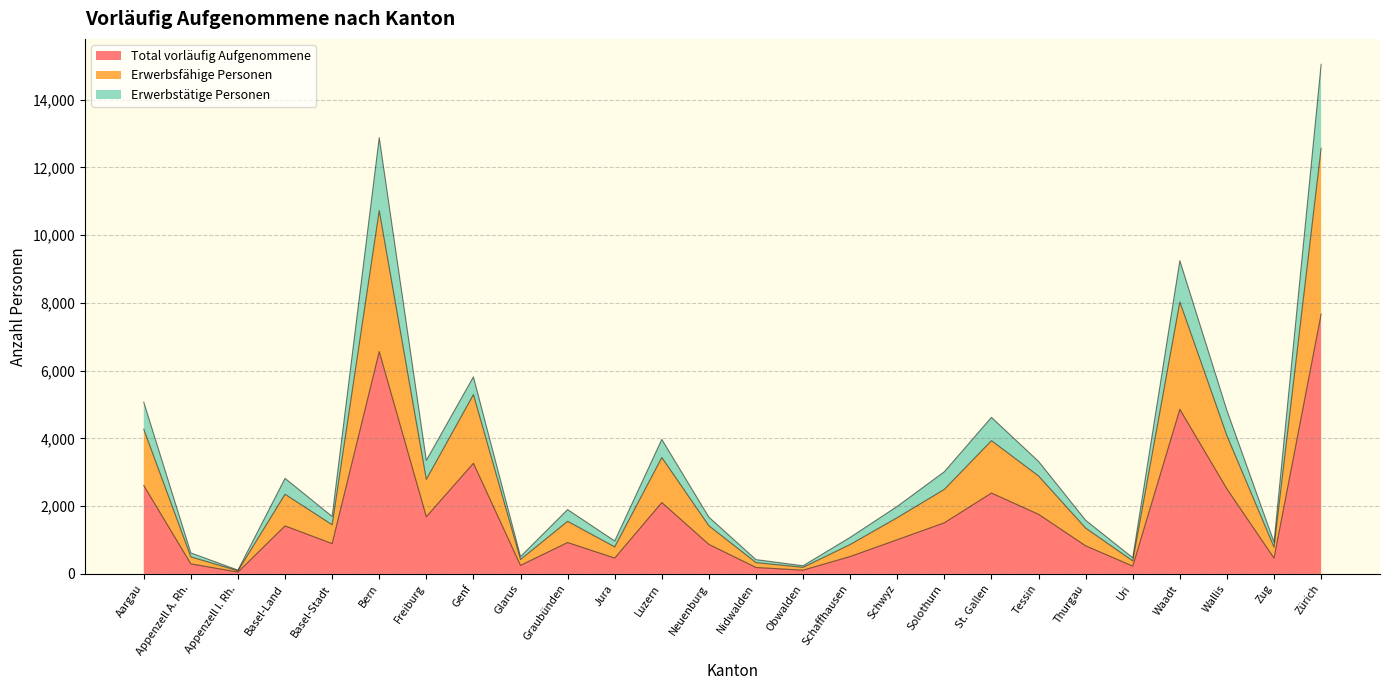

True or false: Total vorläufig Aufgenommene has a value of 4858 at Waadt.

True